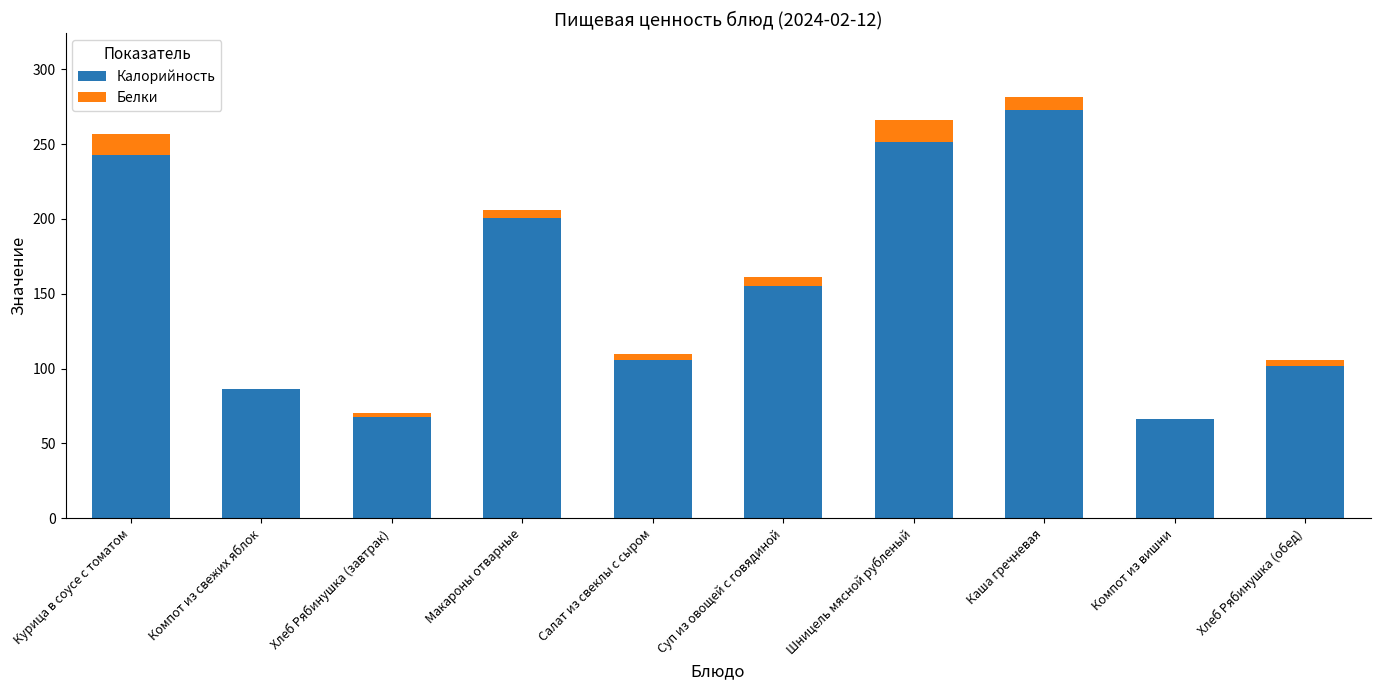

The Калорийность series shows 40.6 at Макароны отварные. True or false?

False